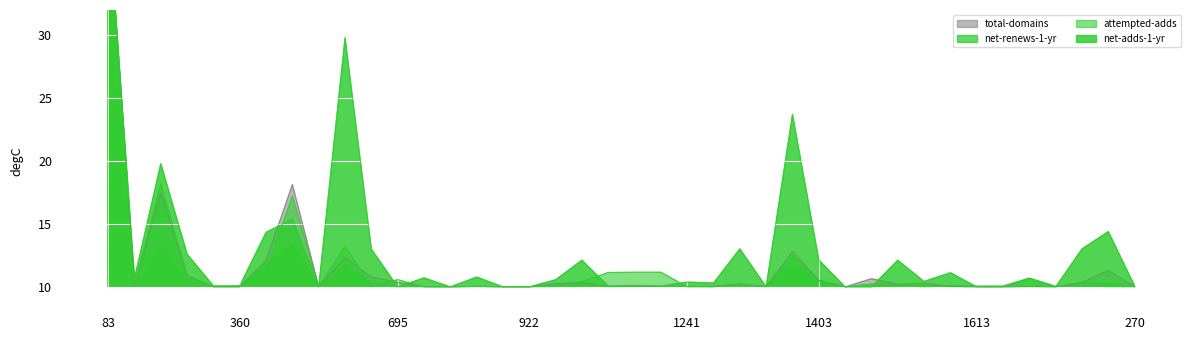

How many times do total-domains and net-renews-1-yr cross each other?

4